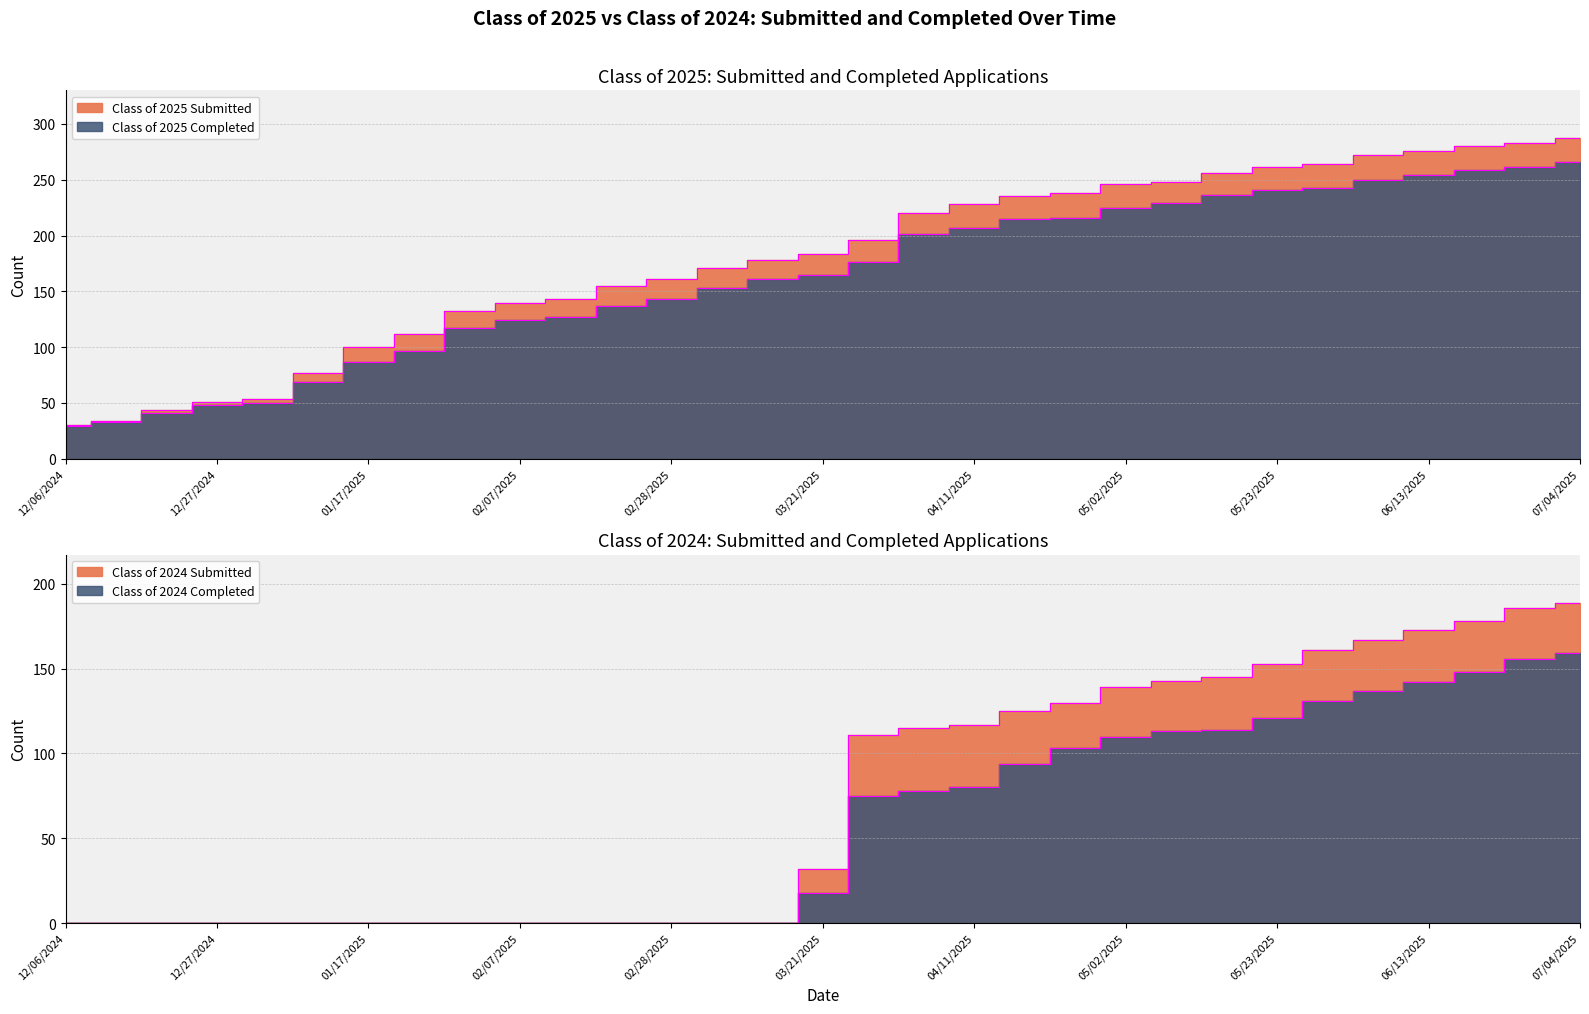

What position from the left is 03/07/2025?

14